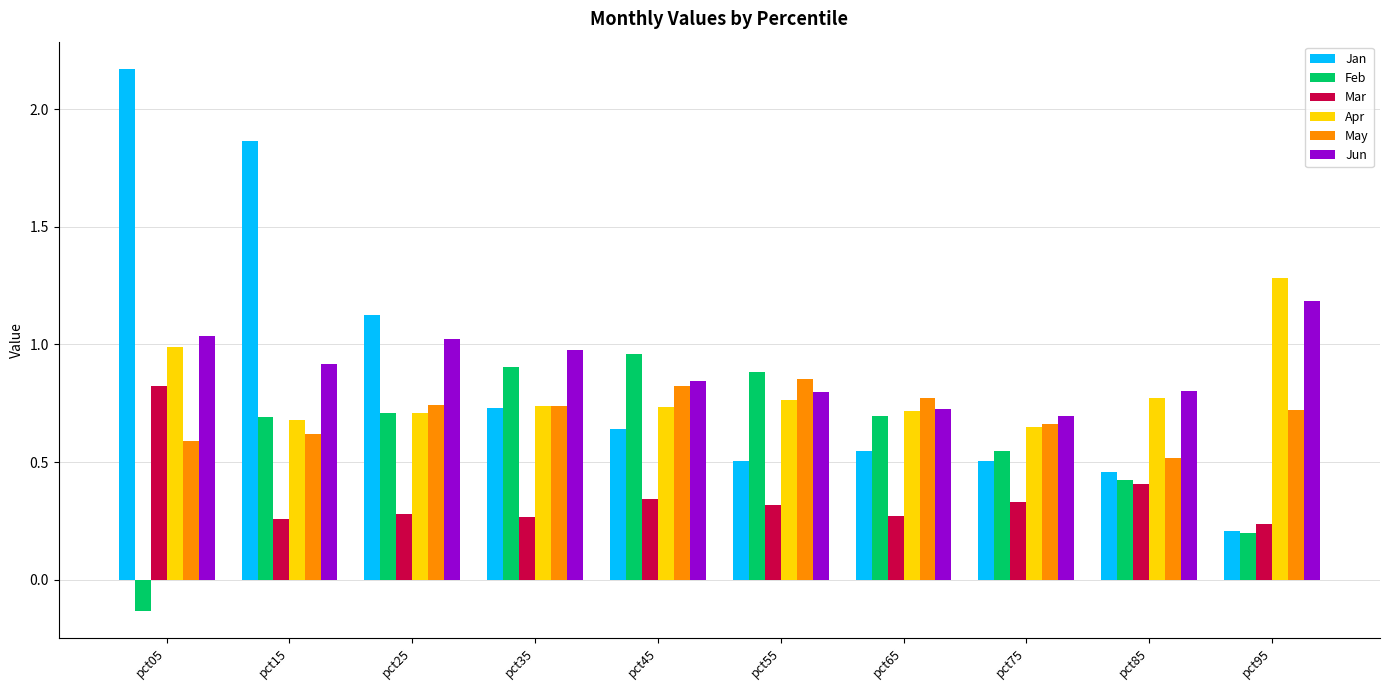

What is the total value across all series at pct45?

4.3